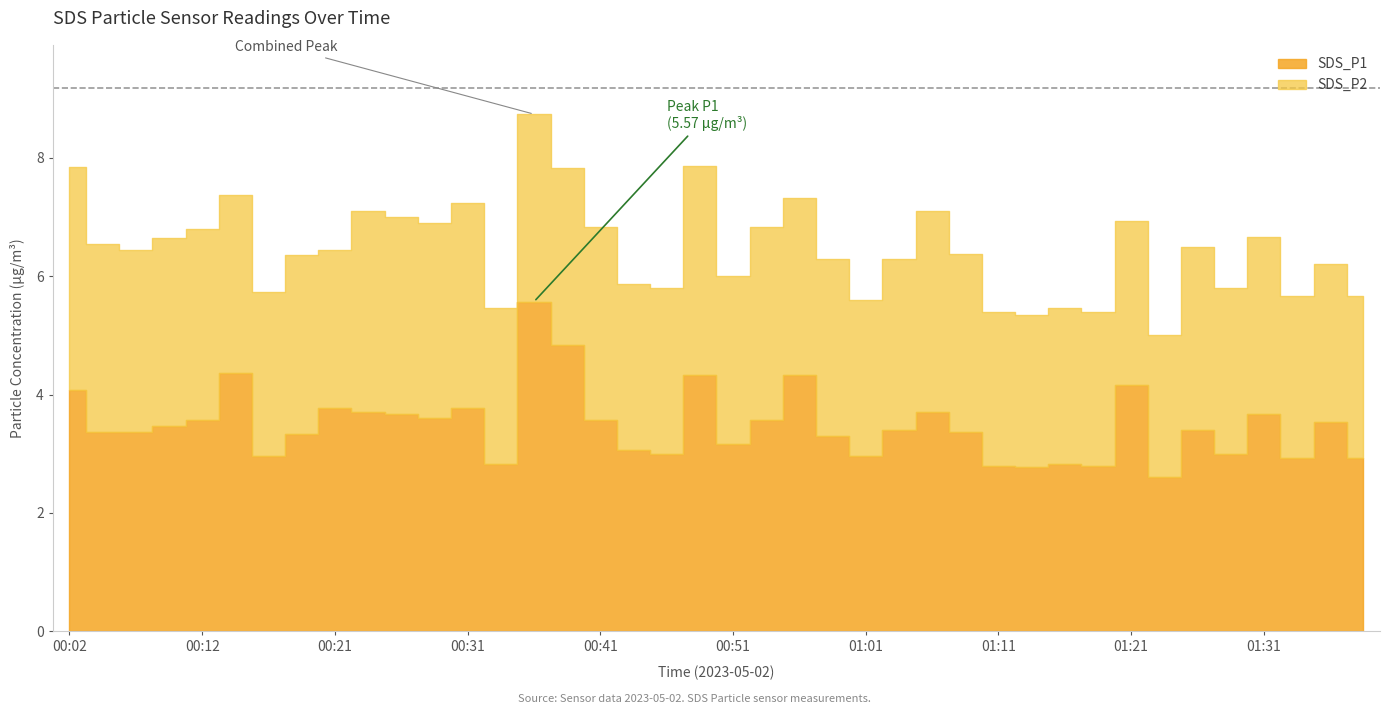

List the series in order of their peak value, highest first.

SDS_P1, SDS_P2